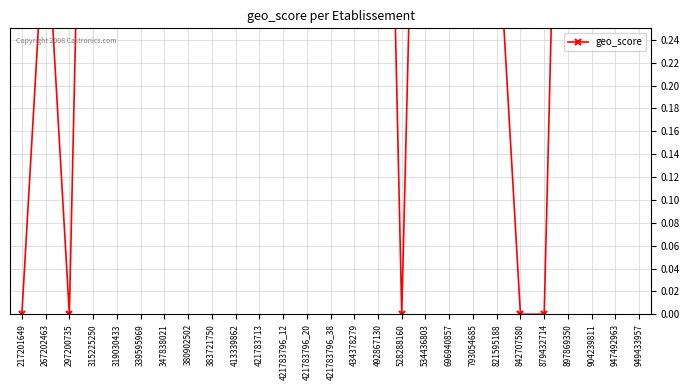

What is the label of the 4th point from the right?

897869350